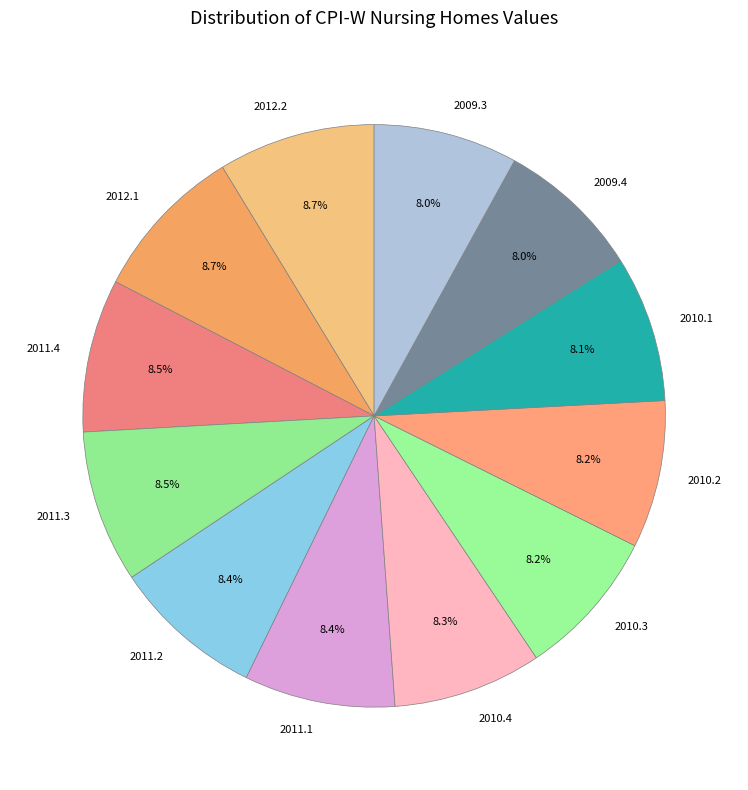

What is the ratio of the value at 2009.3 to the value at 2011.1?

1.0